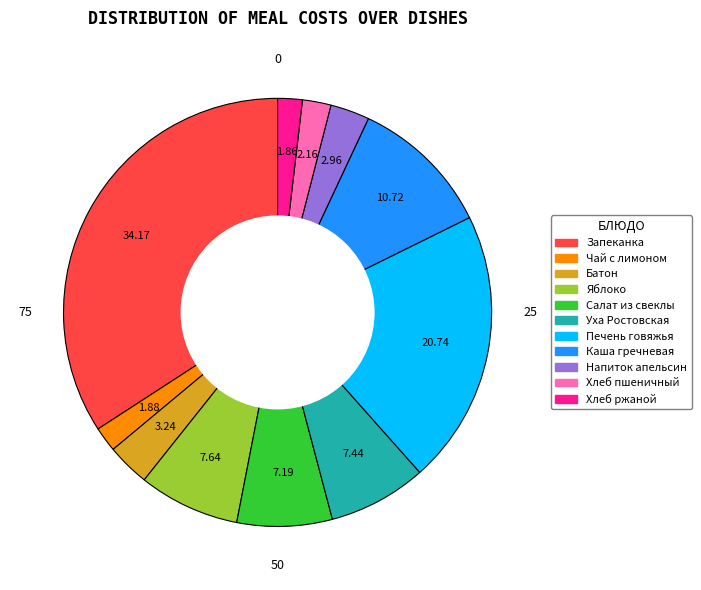

Is there any slice that represents more than half of the pie?

No